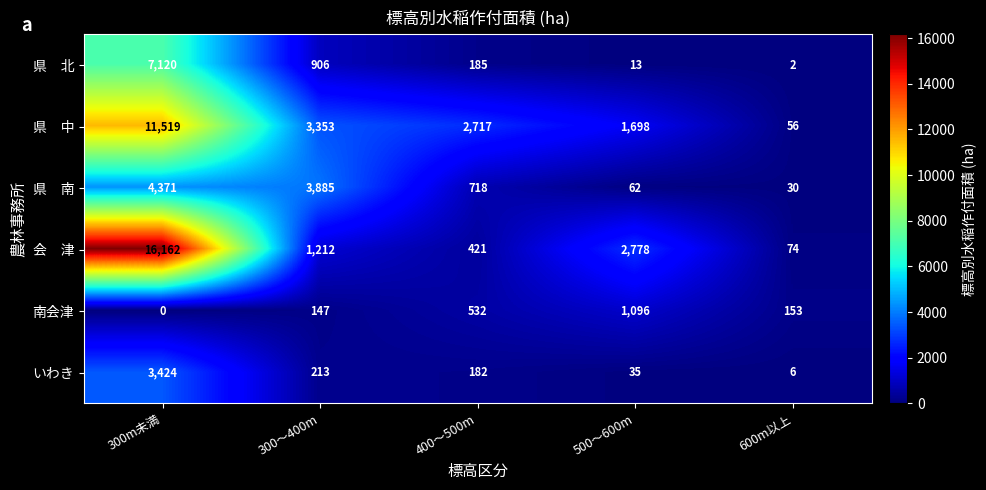

What is the spread (max minus min) of values at 300～400m?

3738